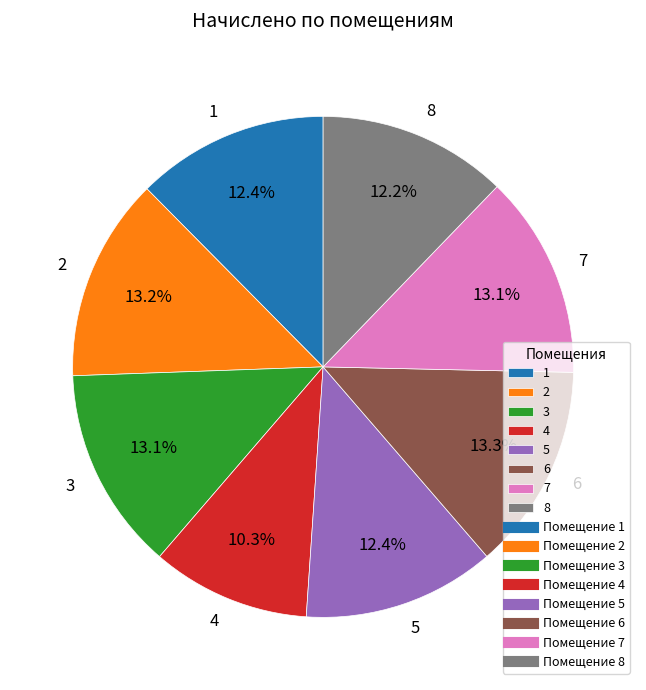

Which category has the smallest portion of the pie?

4